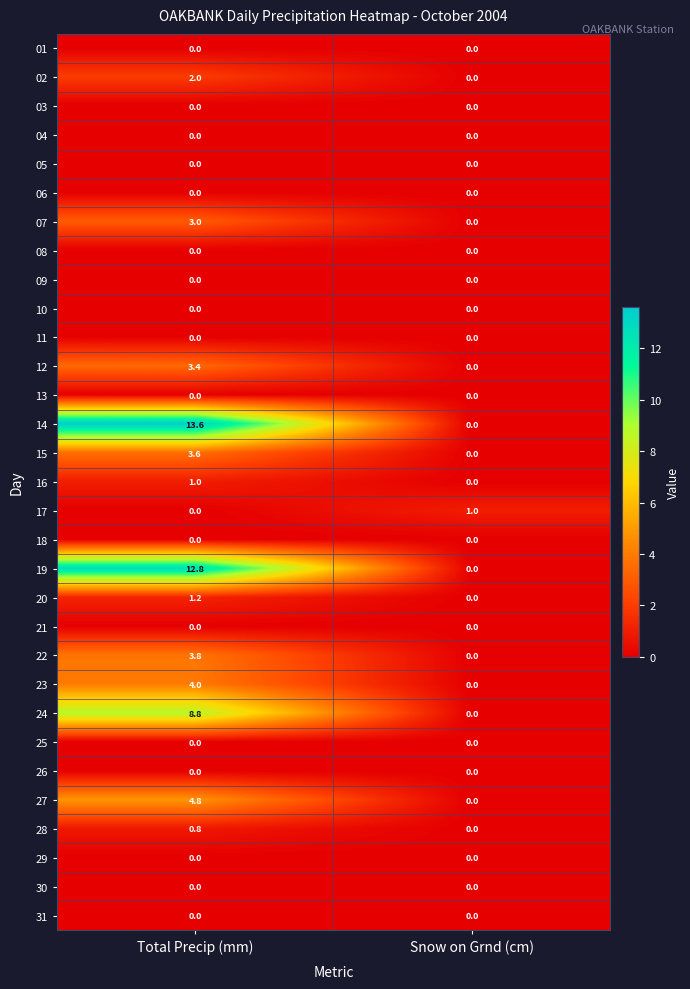

What is the greatest value displayed?

13.6